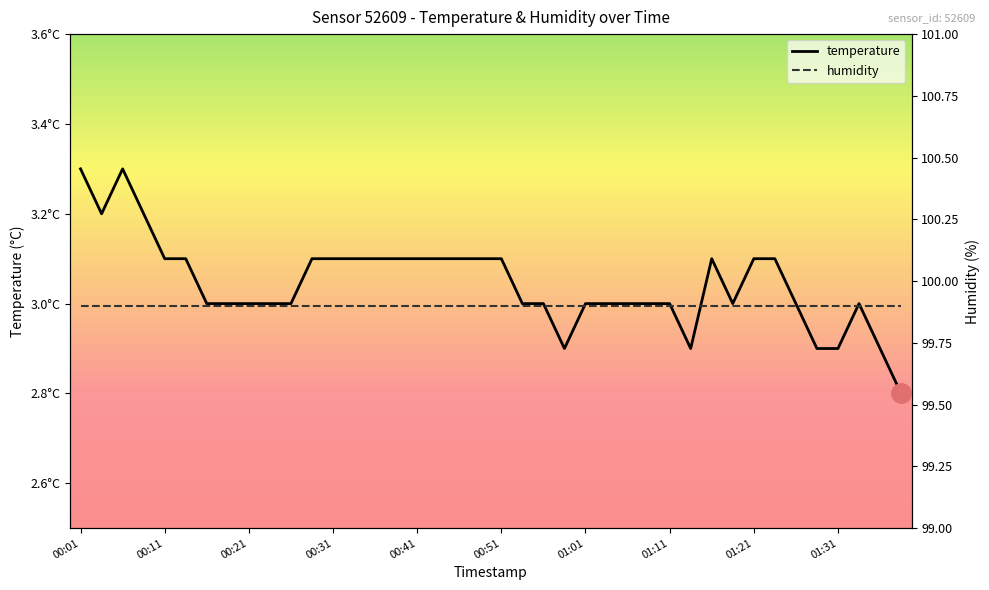

At which category is the sum across all series the highest?

00:01